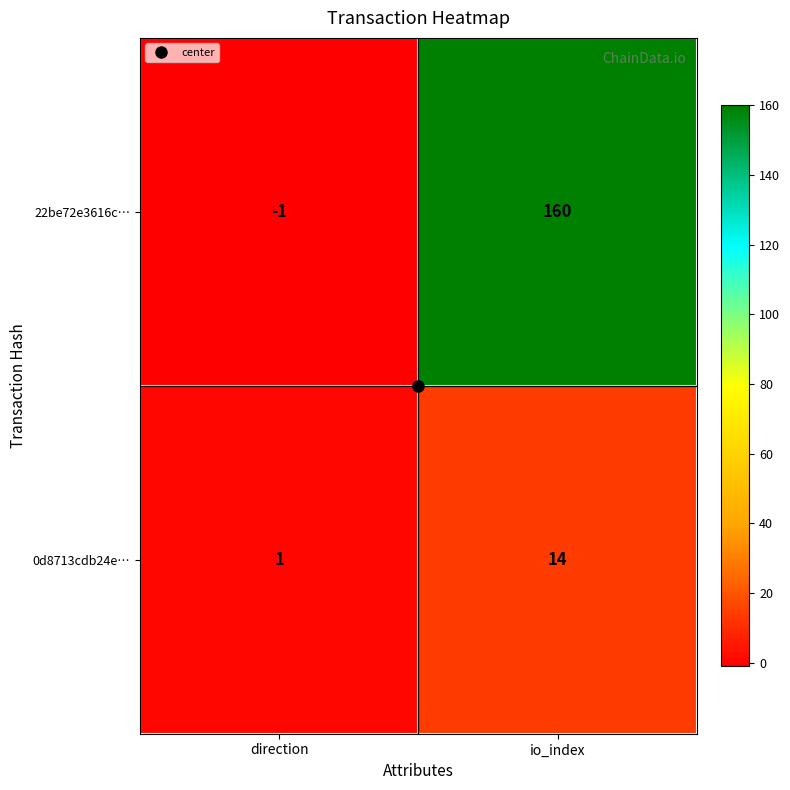

Which category has the highest value across all series?

io_index